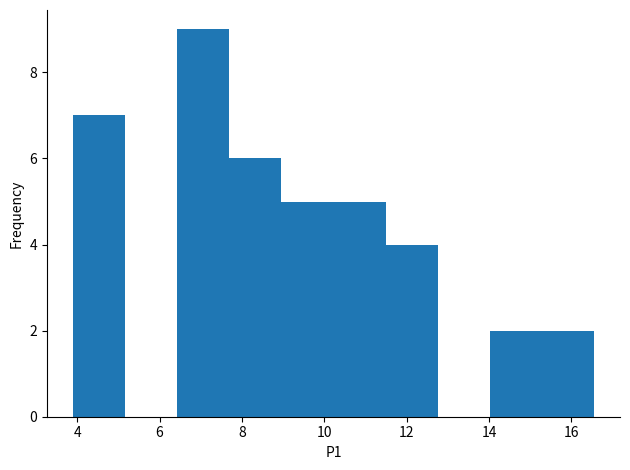

Reading left to right, list every bar in this chart as the range it spans on the x-axis followed by its height. Neither the bar edges nor the heights are printed on the chart, so give them approximately, as read against the axes.

4.0 to 5.2: 7
5.2 to 6.4: 0
6.4 to 7.6: 9
7.6 to 9.0: 6
9.0 to 10.2: 5
10.2 to 11.4: 5
11.4 to 12.8: 4
12.8 to 14.0: 0
14.0 to 15.2: 2
15.2 to 16.6: 2